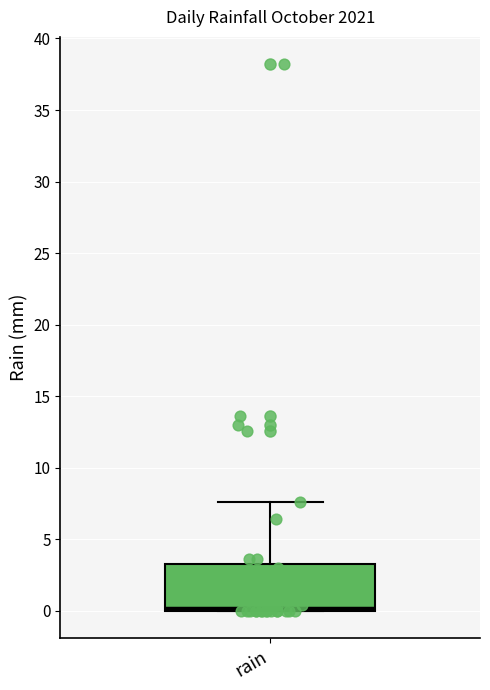

Read this box plot against the y-axis: the position of the median line, the range covered by the box, and the ends of both whiskers. The values are not printed on the chart, so give them approximately, as read against the axis.

median 0.0 (just above the box's lower edge), box 0.0 to 3.5, whiskers 0.0 to 7.5